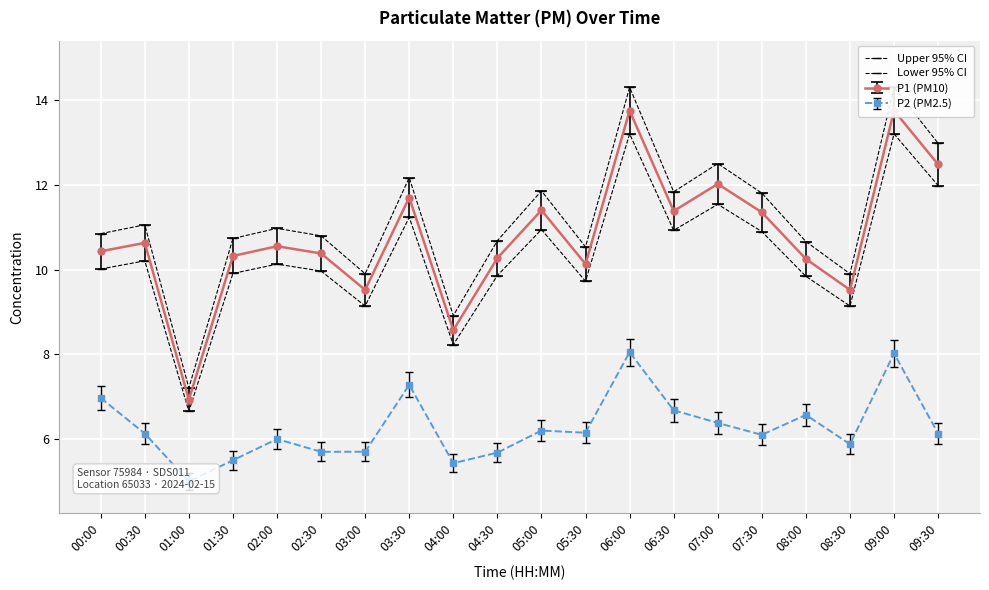

Which series changed the most between 02:00 and 06:30?

Upper 95% CI